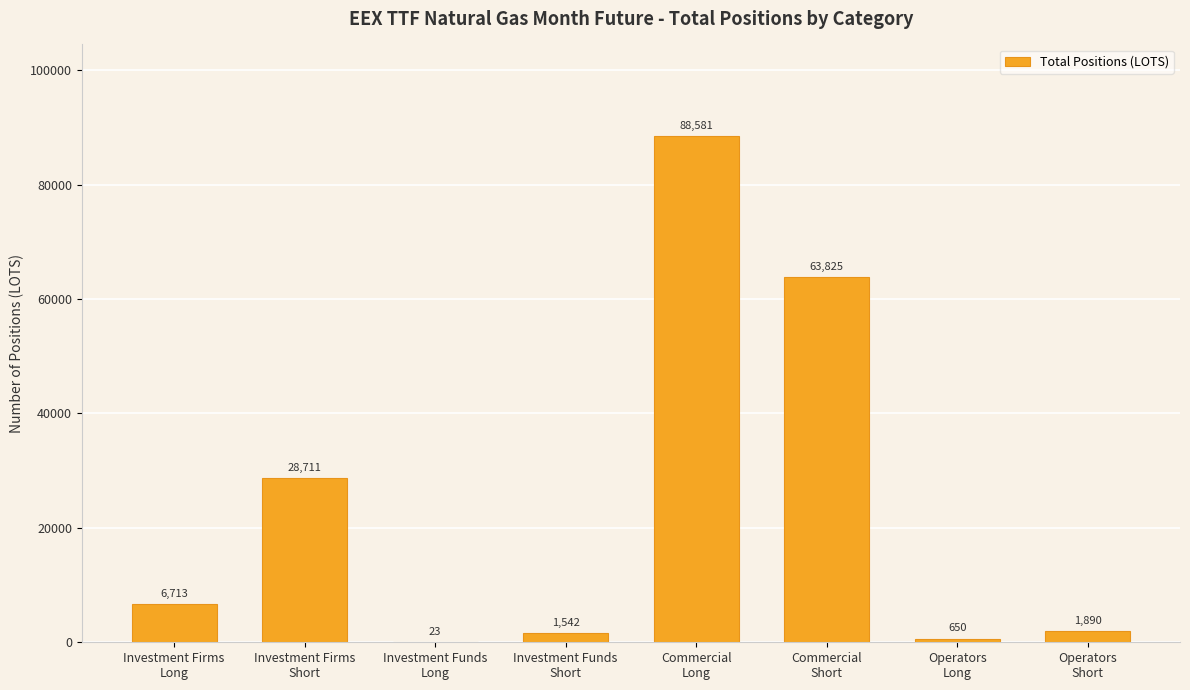

What is the greatest value displayed?

88580.8